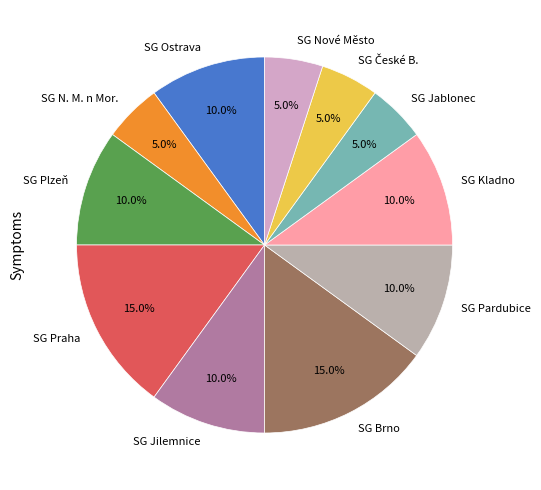

Is the sum of SG N. M. n Mor. and SG Ostrava greater than half?

No